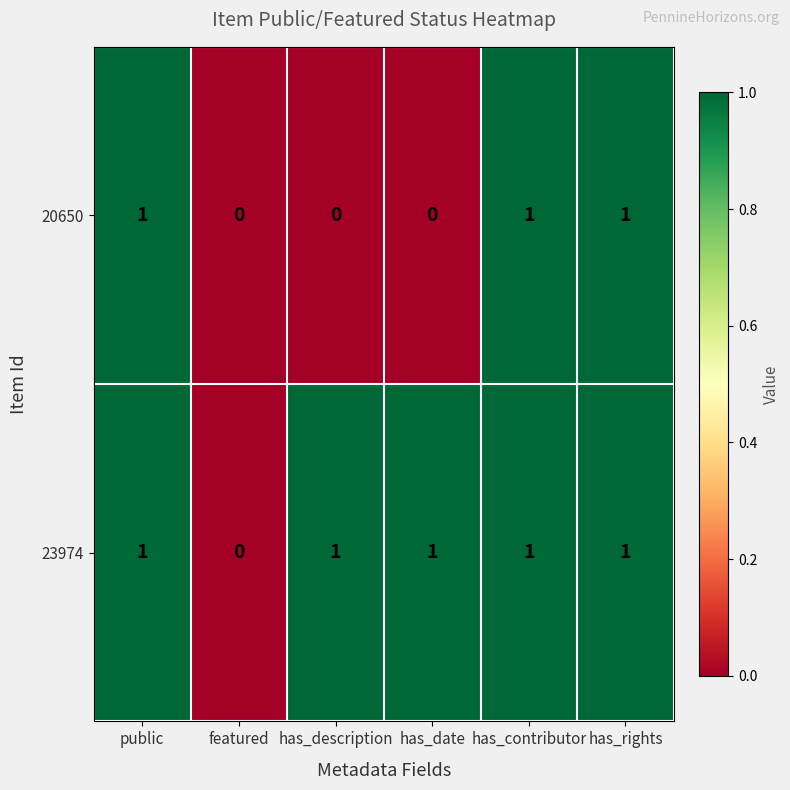

How many 20650 values are between 0 and 1?

6